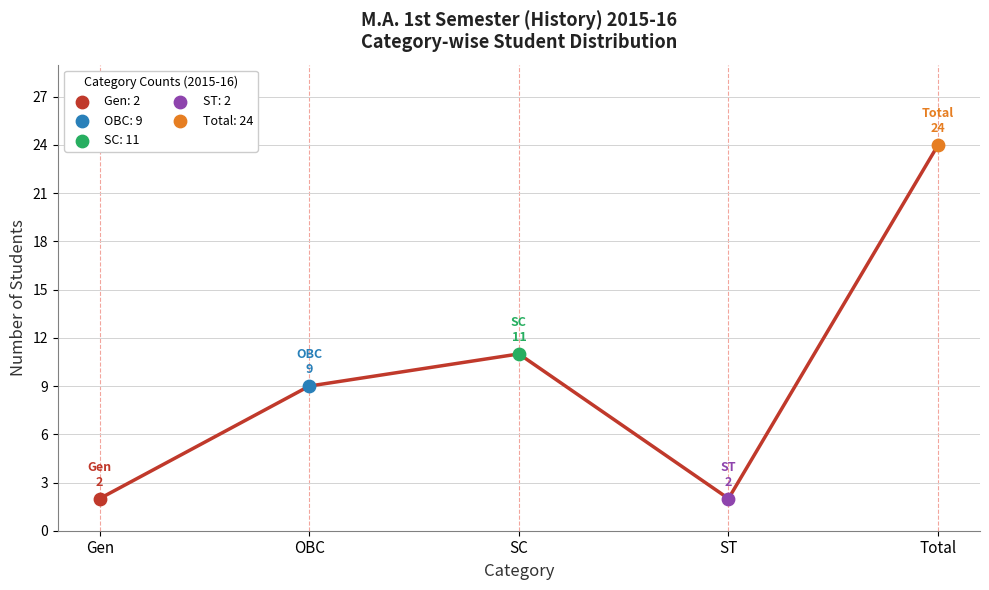

Between SC and OBC, which is larger?

SC